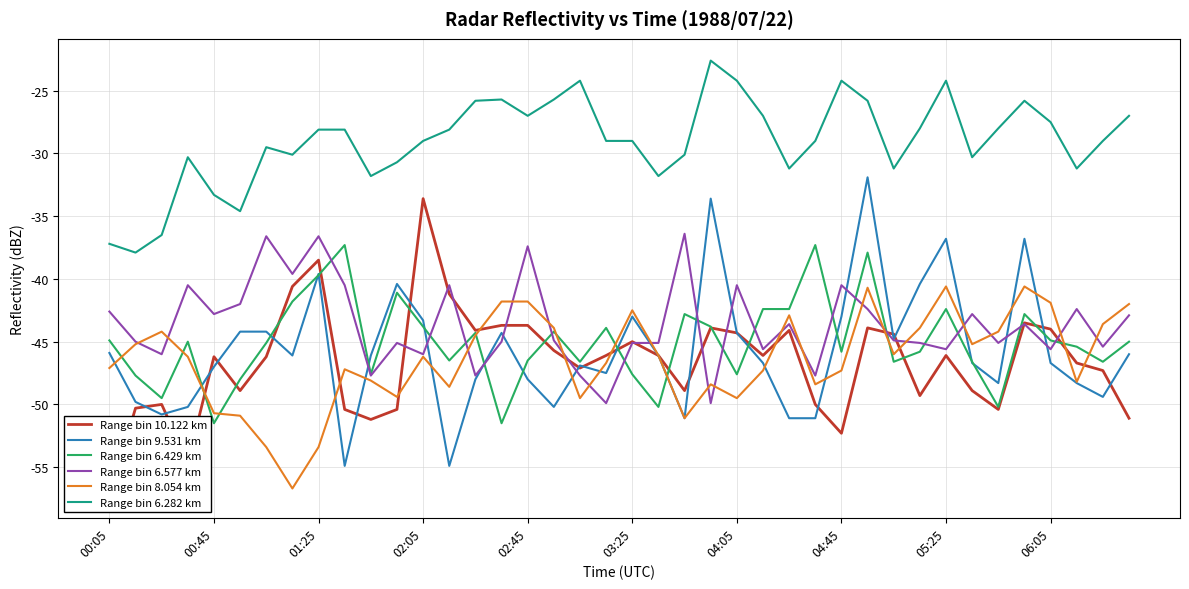

True or false: Range bin 8.054 km and Range bin 6.282 km intersect in this chart.

False